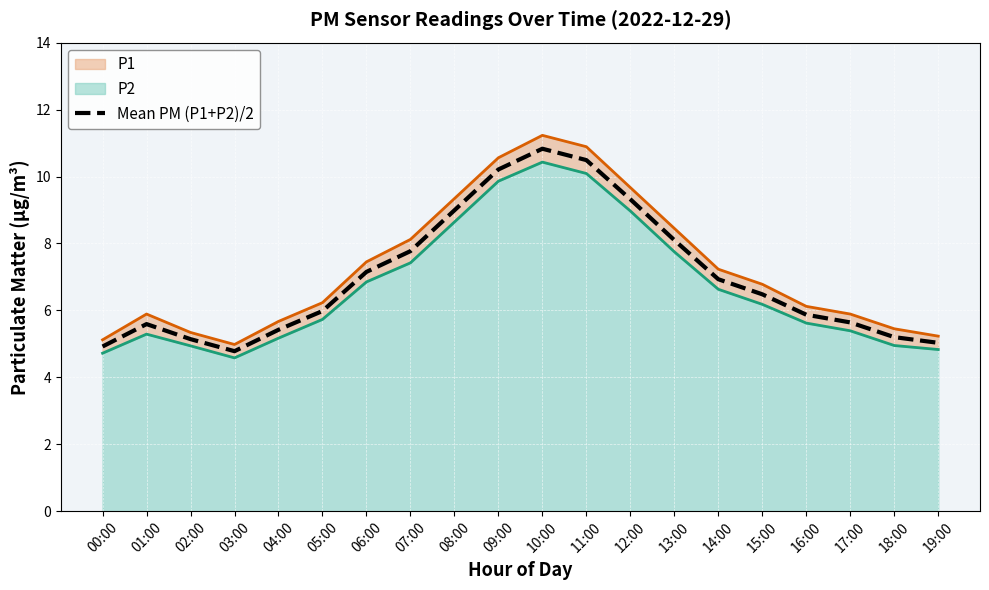

At which category does the chart reach its peak across all series?

10:00